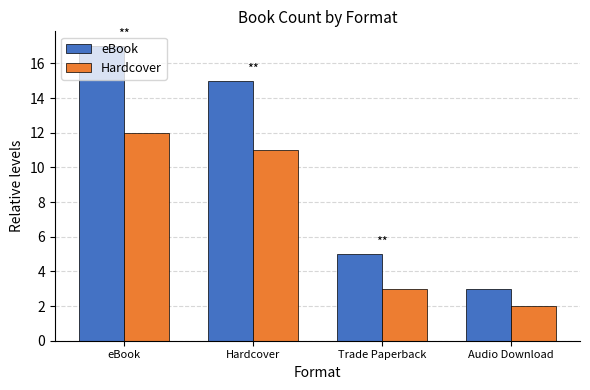

What is the approximate value of eBook at eBook?

17